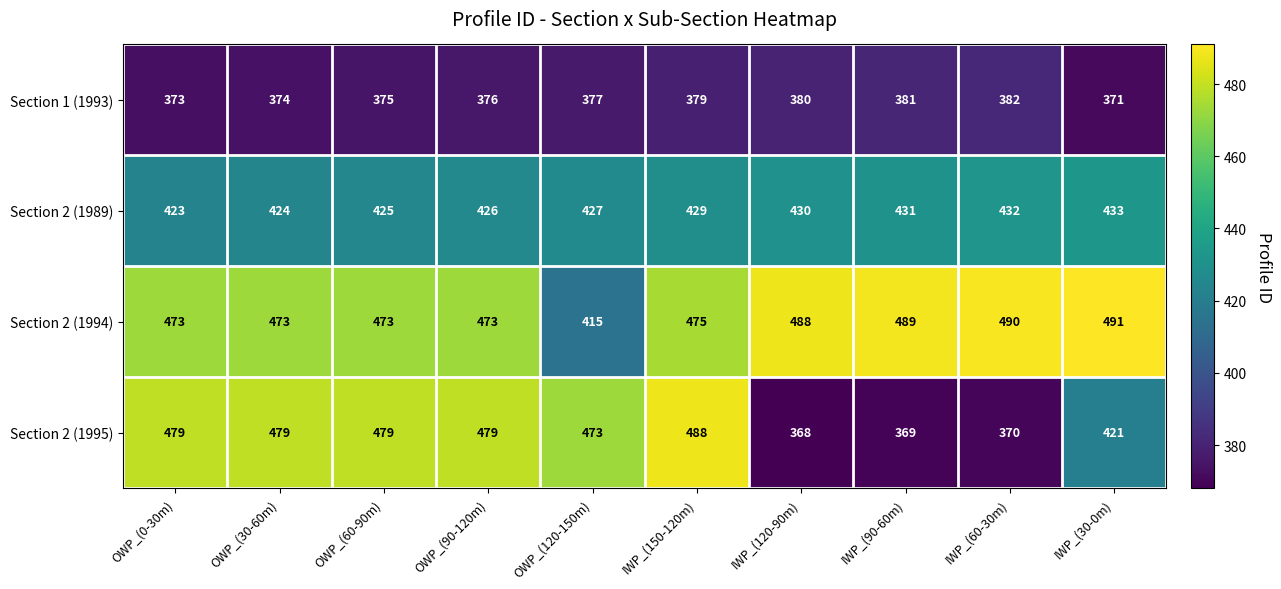

How many distinct data groups are displayed?

4